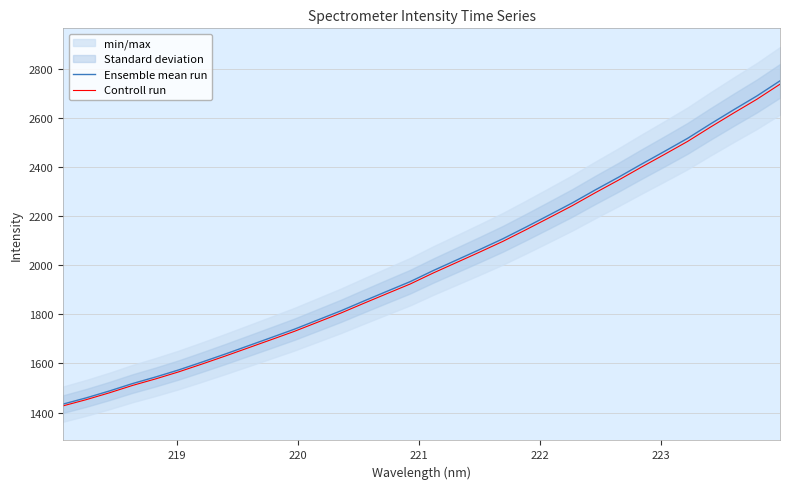

What is the highest value of the Ensemble mean run series?

2750.4